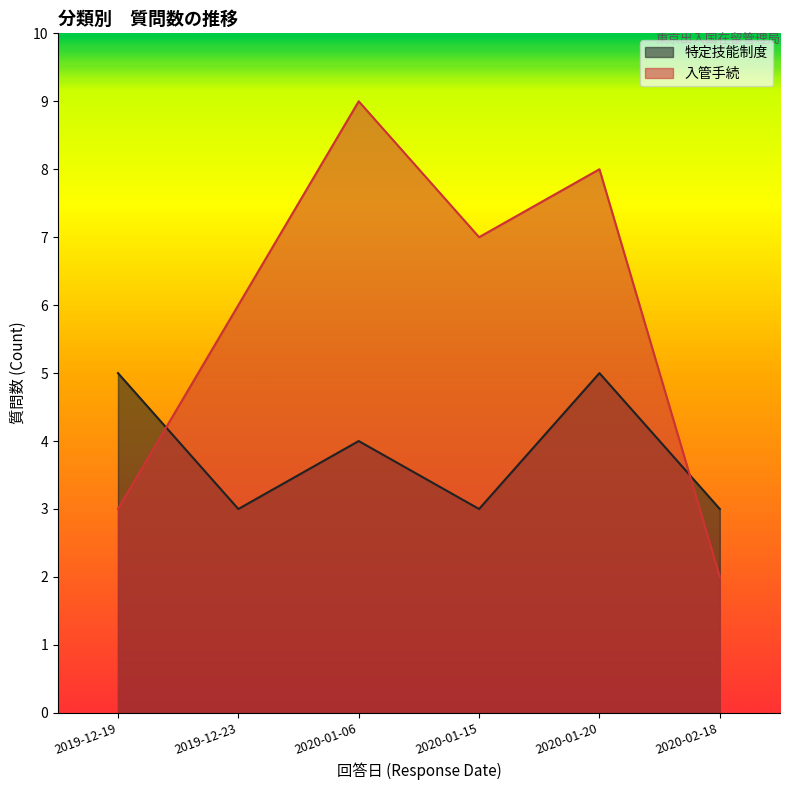

How many lines are shown in the chart?

2